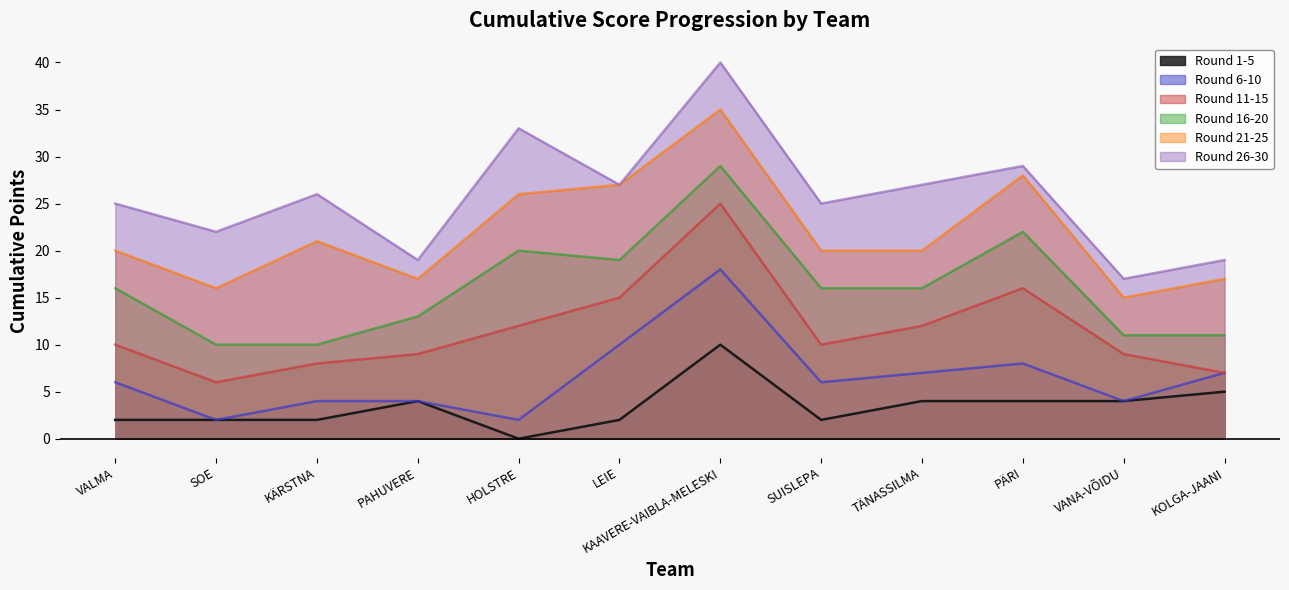

At which category does Round 16-20 reach its first local valley?

LEIE